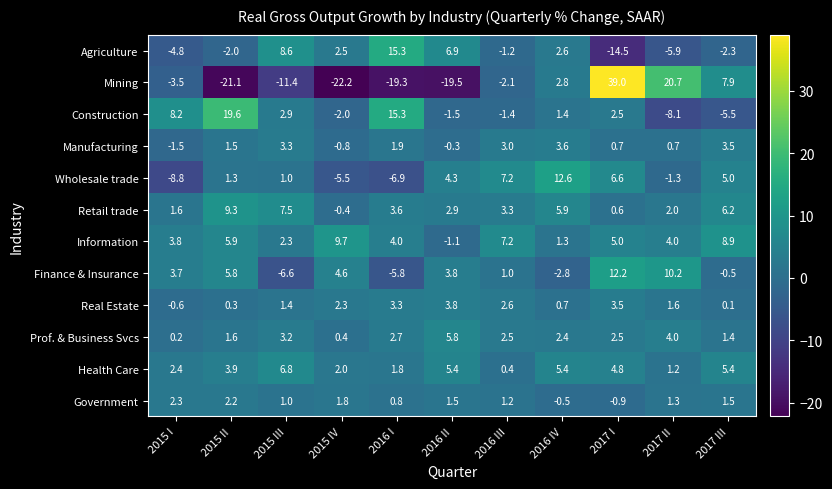

At 2015 II, list the series in order from largest to smallest.

Construction, Retail trade, Information, Finance & Insurance, Health Care, Government, Prof. & Business Svcs, Manufacturing, Wholesale trade, Real Estate, Agriculture, Mining